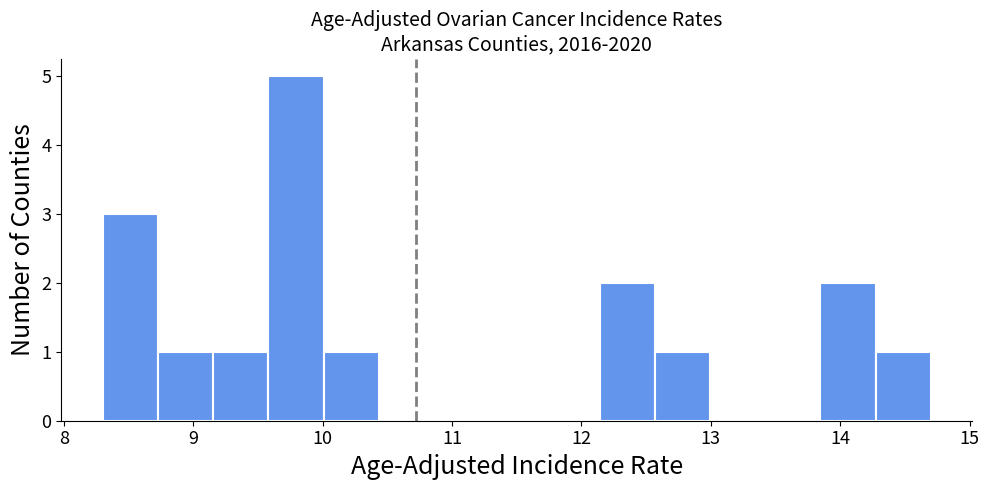

Which range on the x-axis has the tallest bar?

9.6 to 10.0